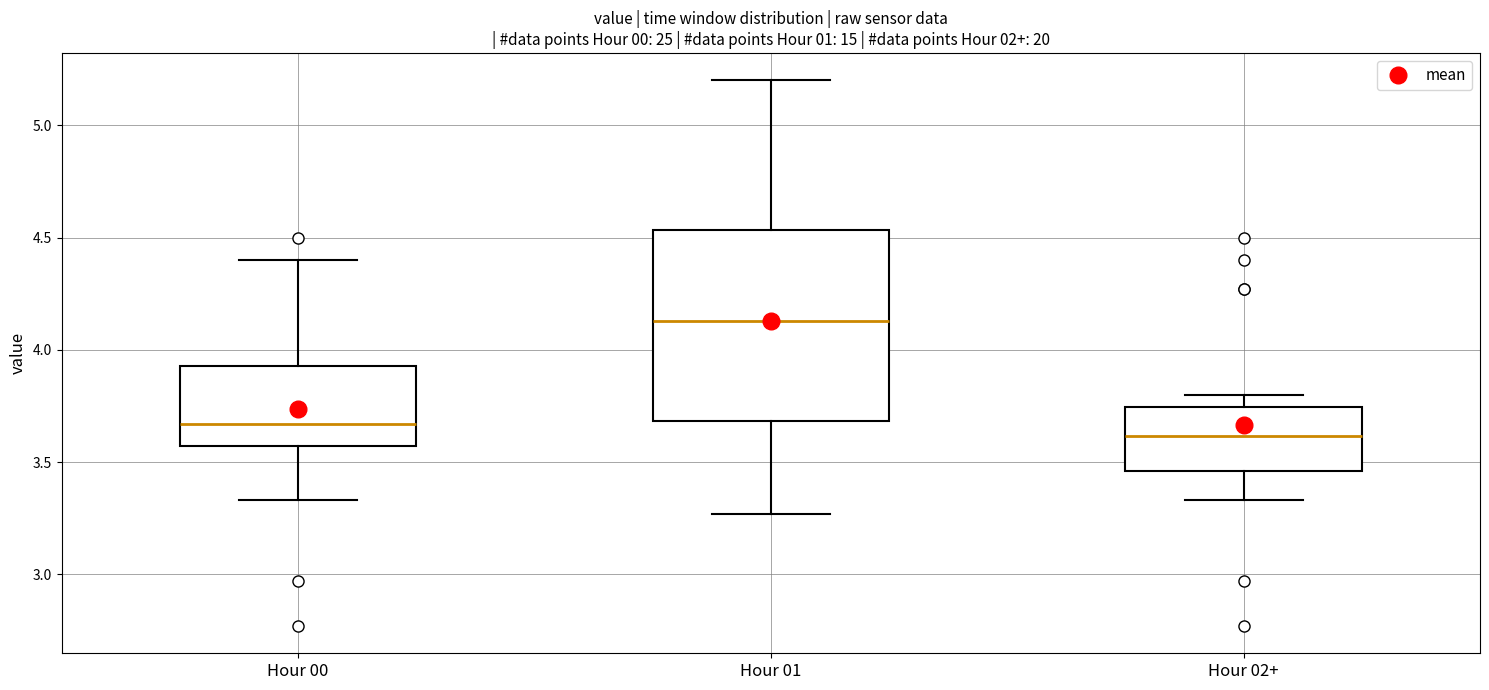

Reading left to right, transcribe this box plot: for each box, give where its median line is, the range the box spans, and where its two whiskers end, as read against the y-axis. The values are not printed on the chart, so give them approximately, as read against the axis.

Hour 00: median 3.65, box 3.55 to 3.95, whiskers 3.35 to 4.40
Hour 01: median 4.15, box 3.70 to 4.55, whiskers 3.25 to 5.20
Hour 02+: median 3.60, box 3.45 to 3.75, whiskers 3.35 to 3.80